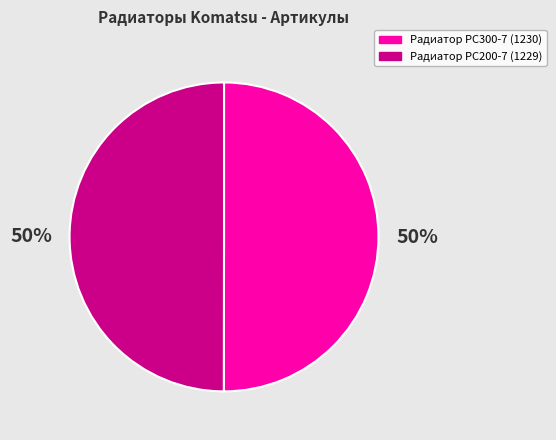

The Радиатор PC200-7 (1229) slice represents 50% of the pie. True or false?

True